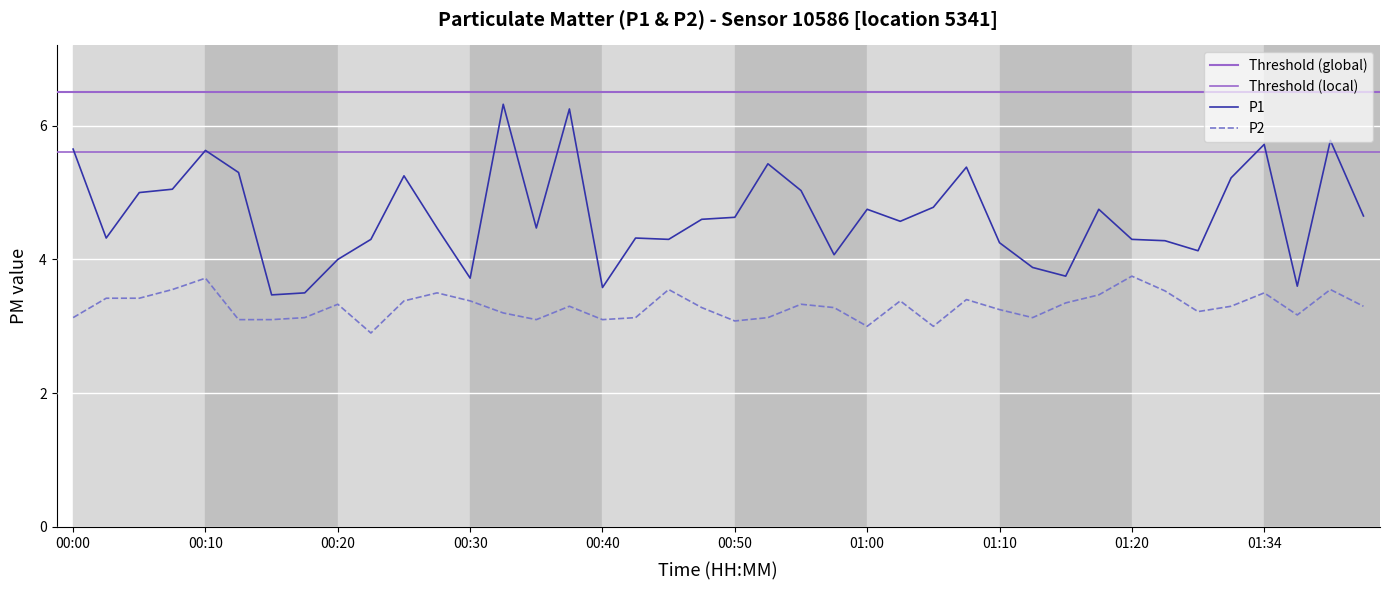

Is it true that P2 equals 4.9 at 00:40?

False